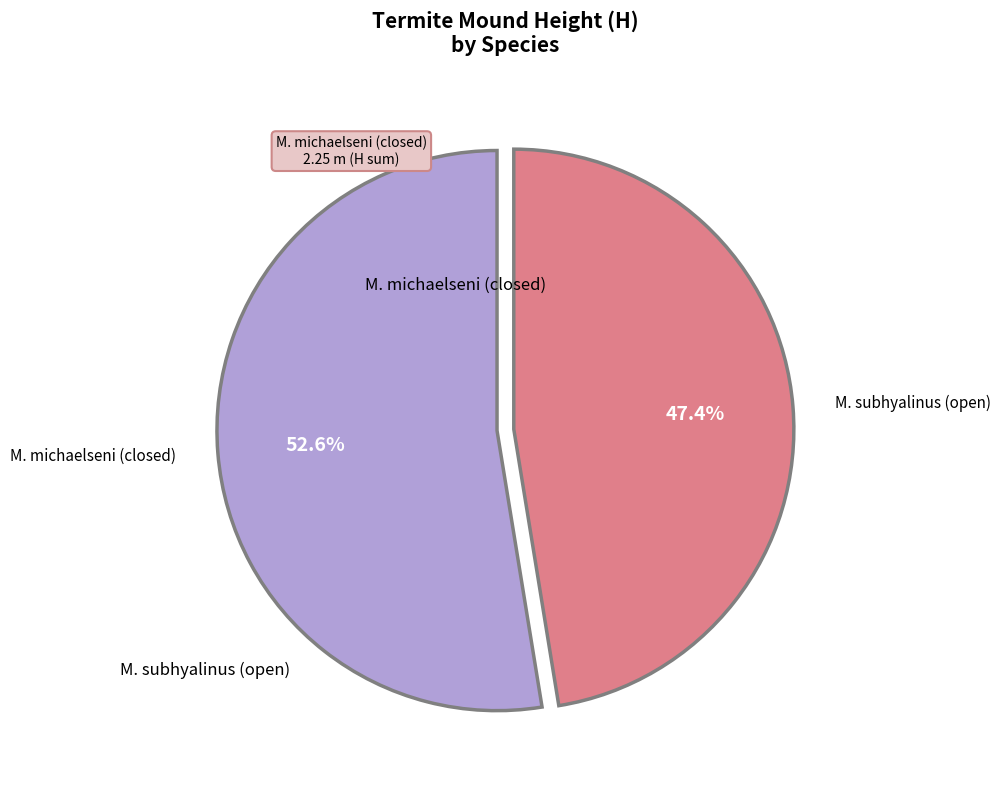

Does any single category account for the majority?

Yes